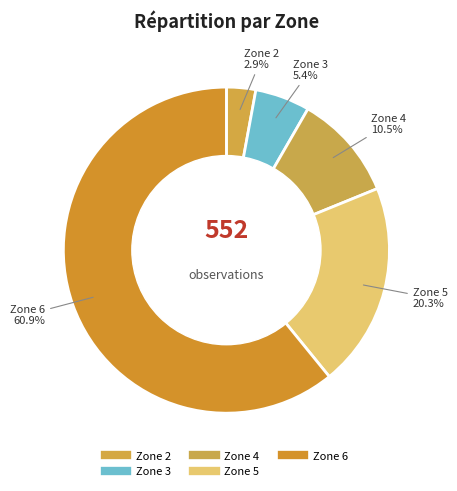

What percentage is the Zone 3 slice, to the nearest percent?

5%